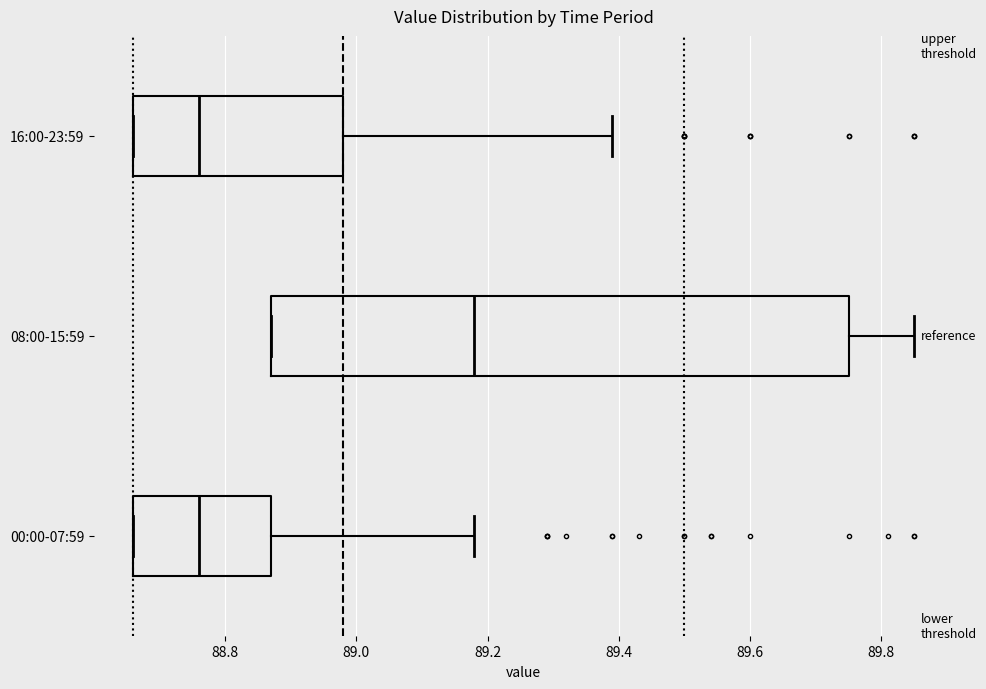

Which box's median line is the furthest to the right?

08:00-15:59